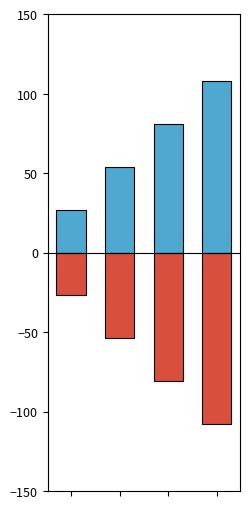

Read the Негативний value at 1.

-54